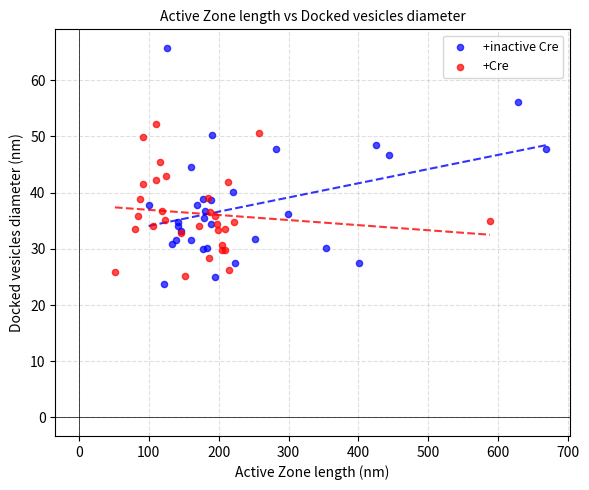

Which series has the largest Y range (max minus min)?

+inactive Cre